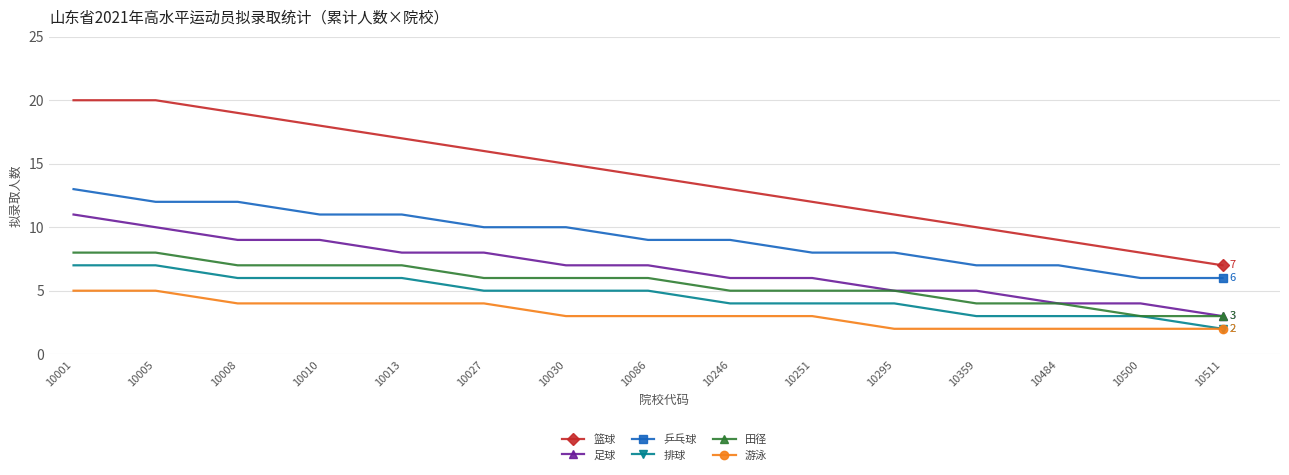

Reading left to right, what are all the values shown in this chart?

篮球: 10001=20	10005=20	10008=19	10010=18	10013=17	10027=16	10030=15	10086=14	10246=13	10251=12	10295=11	10359=10	10484=9	10500=8	10511=7
足球: 10001=11	10005=10	10008=9	10010=9	10013=8	10027=8	10030=7	10086=7	10246=6	10251=6	10295=5	10359=5	10484=4	10500=4	10511=3
乒乓球: 10001=13	10005=12	10008=12	10010=11	10013=11	10027=10	10030=10	10086=9	10246=9	10251=8	10295=8	10359=7	10484=7	10500=6	10511=6
排球: 10001=7	10005=7	10008=6	10010=6	10013=6	10027=5	10030=5	10086=5	10246=4	10251=4	10295=4	10359=3	10484=3	10500=3	10511=2
田径: 10001=8	10005=8	10008=7	10010=7	10013=7	10027=6	10030=6	10086=6	10246=5	10251=5	10295=5	10359=4	10484=4	10500=3	10511=3
游泳: 10001=5	10005=5	10008=4	10010=4	10013=4	10027=4	10030=3	10086=3	10246=3	10251=3	10295=2	10359=2	10484=2	10500=2	10511=2